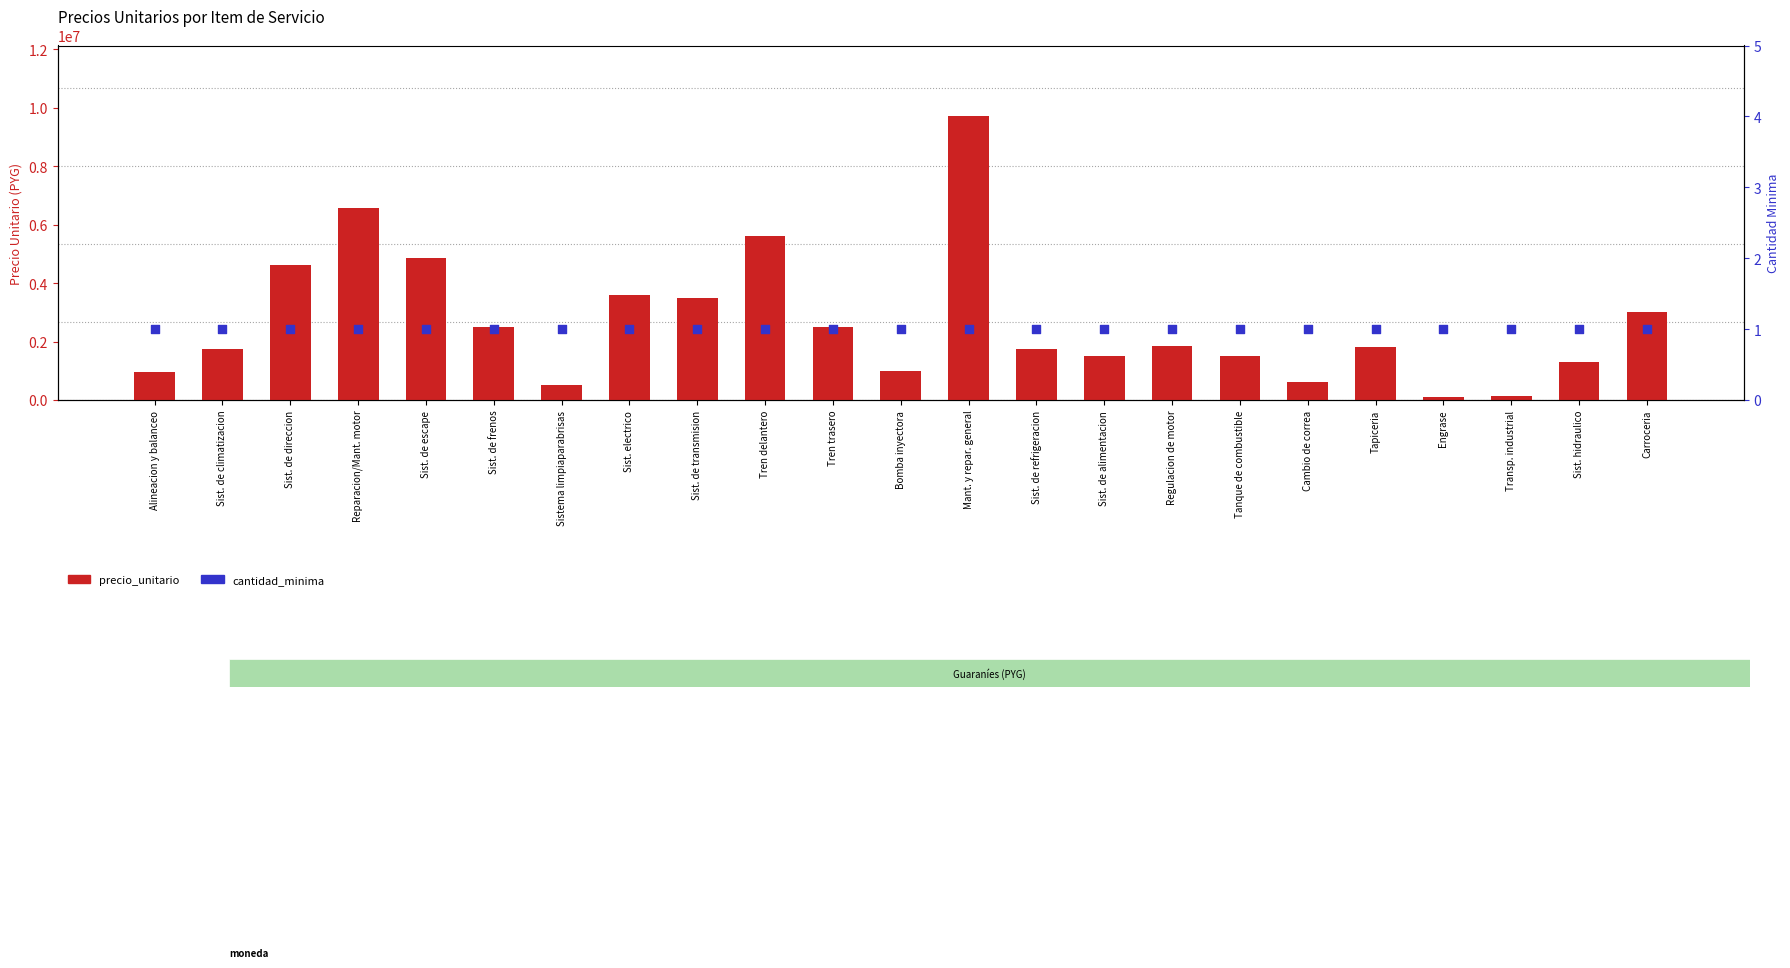

Which series contains the lowest Y value?

cantidad_minima